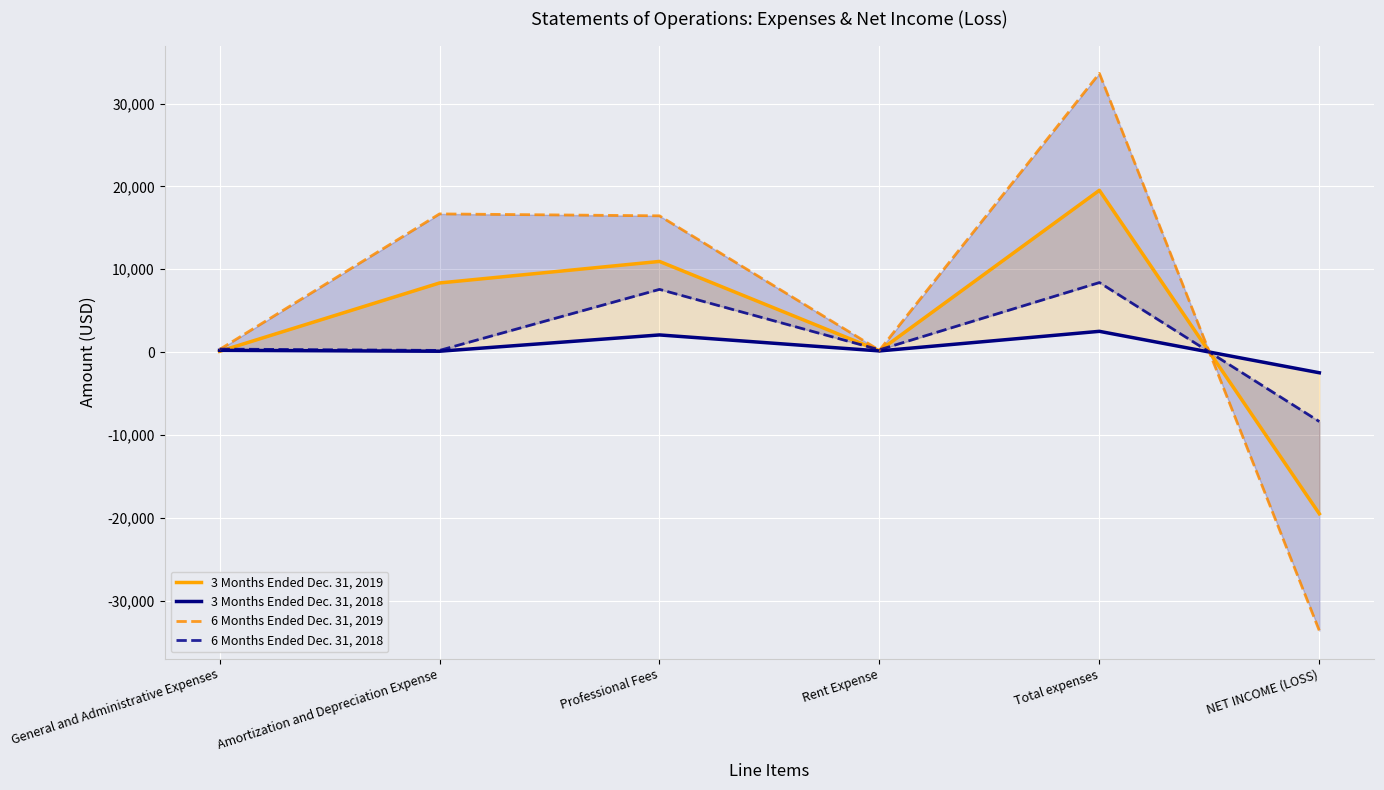

Which series ends up on top after the final intersection of 6 Months Ended Dec. 31, 2018 and 3 Months Ended Dec. 31, 2018?

3 Months Ended Dec. 31, 2018